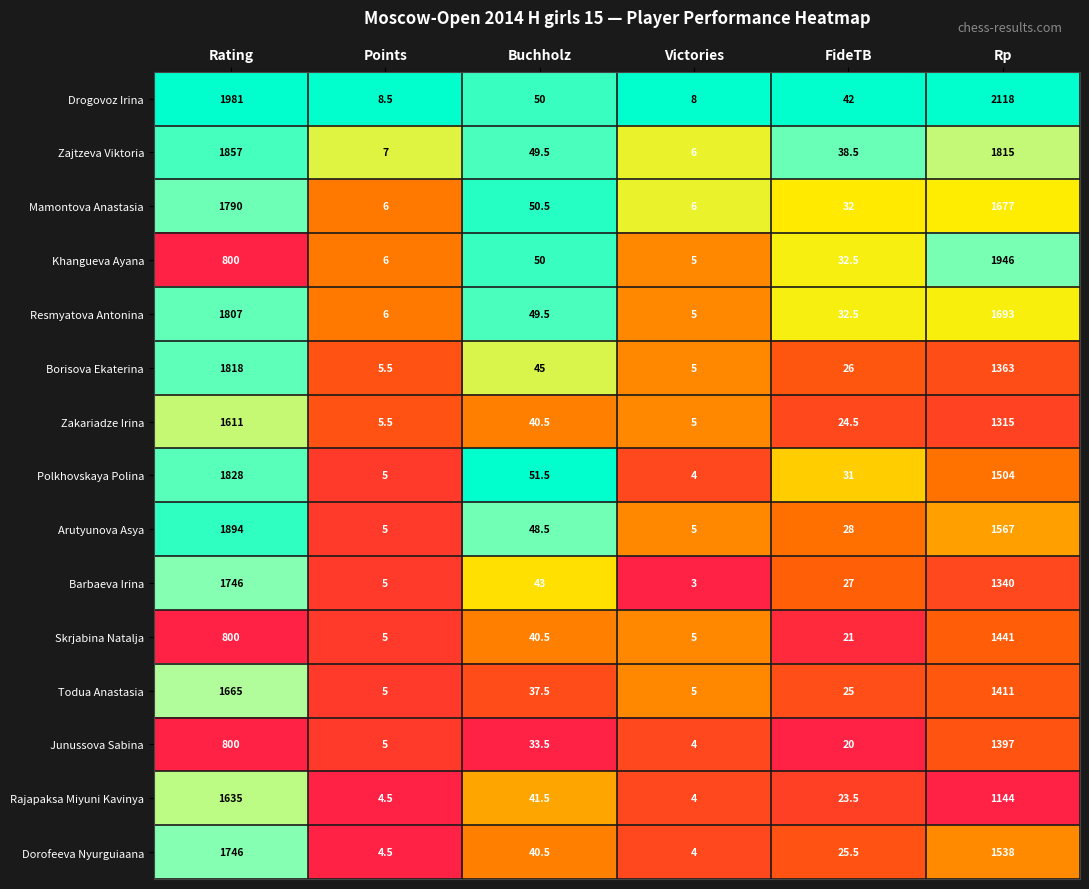

Which series has the widest spread of values?

Drogovoz Irina